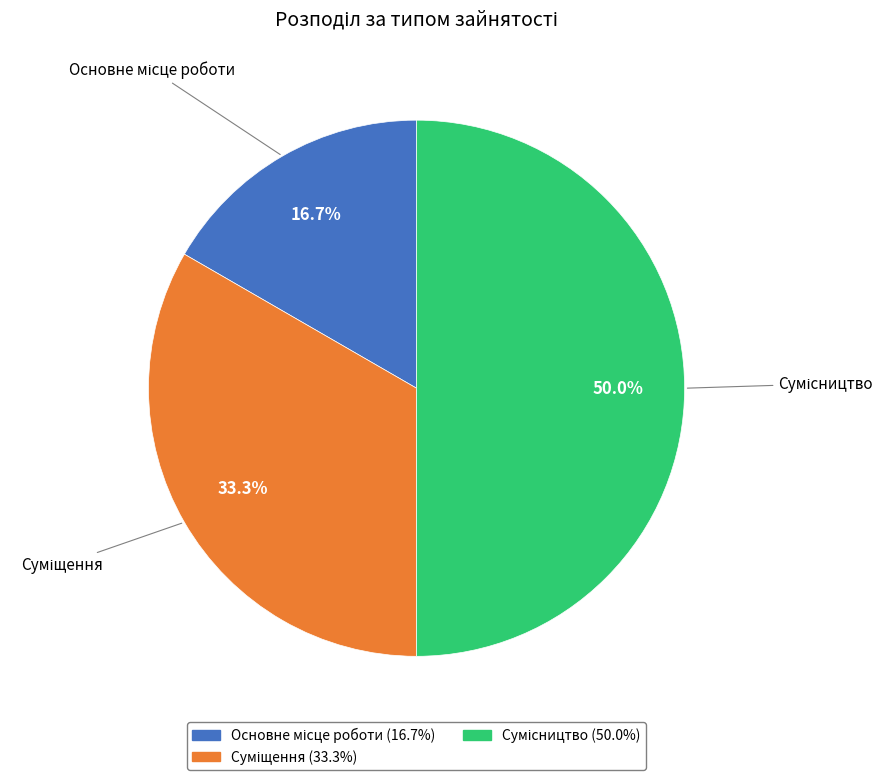

What is the change in value from Основне місце роботи to Сумісництво?

+2